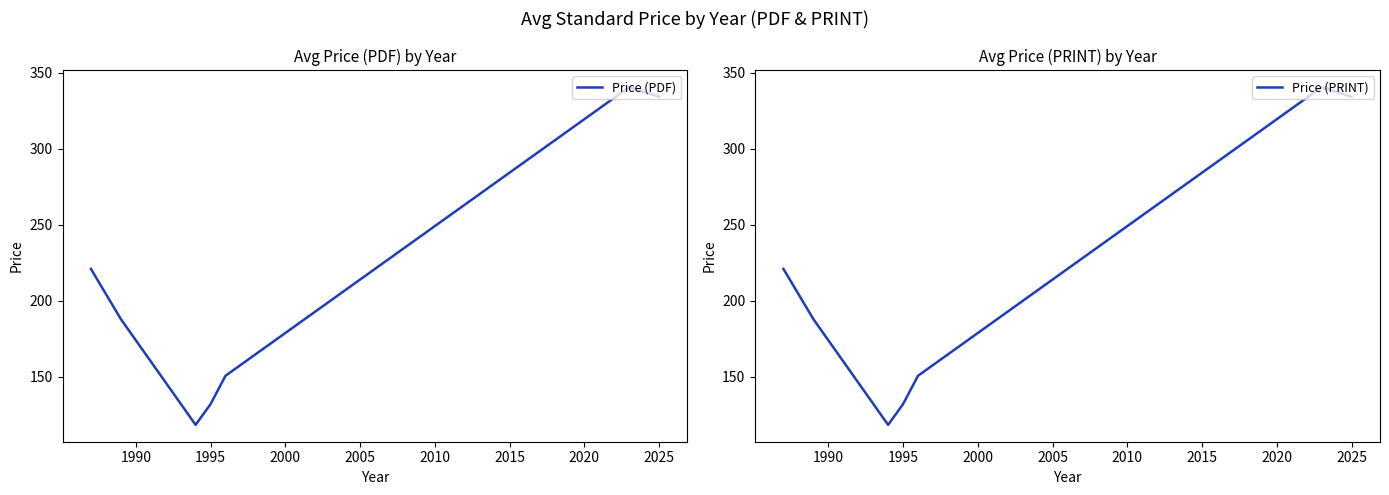

What is the maximum value for Price (PDF)?

340.7